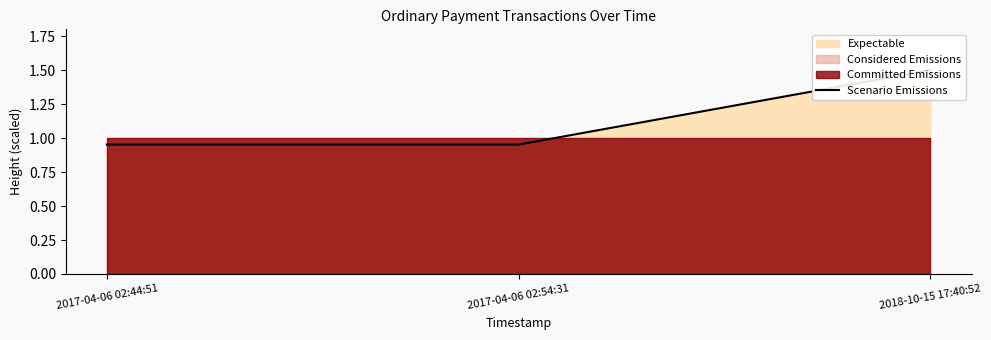

What is the average value?

1.1